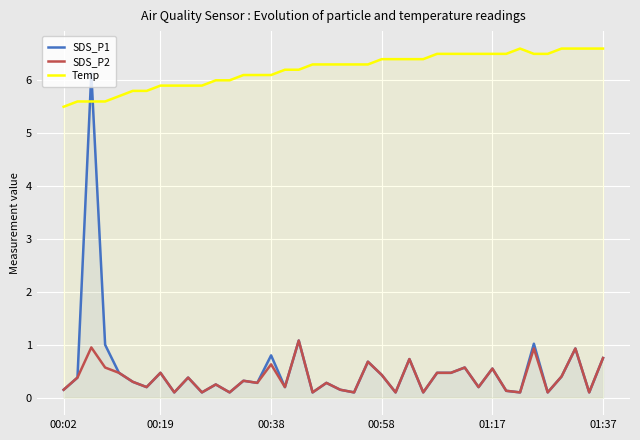

Which series ends up on top after the final intersection of Temp and SDS_P1?

Temp